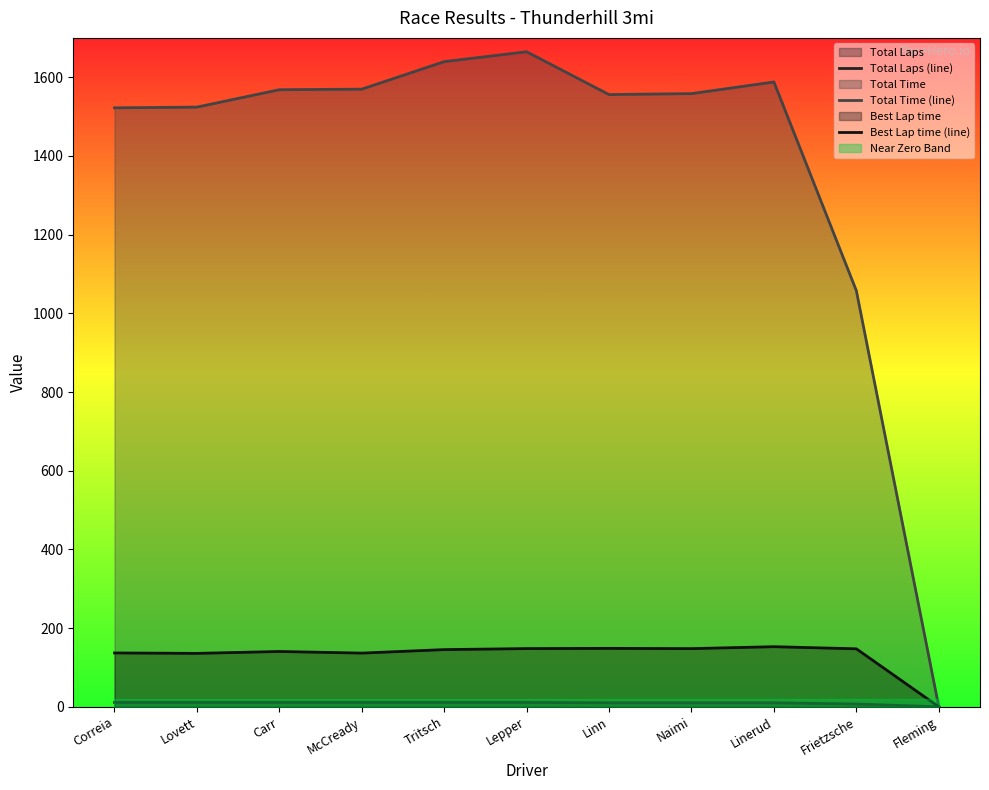

Which series has the largest range (max minus min)?

Total Time (line)